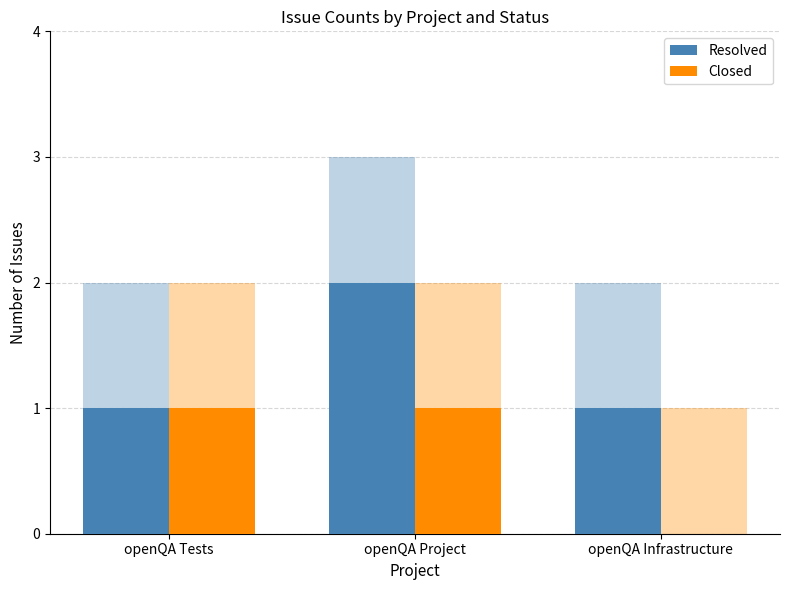

Rank the series by their average value, from lowest to highest.

Closed, Resolved